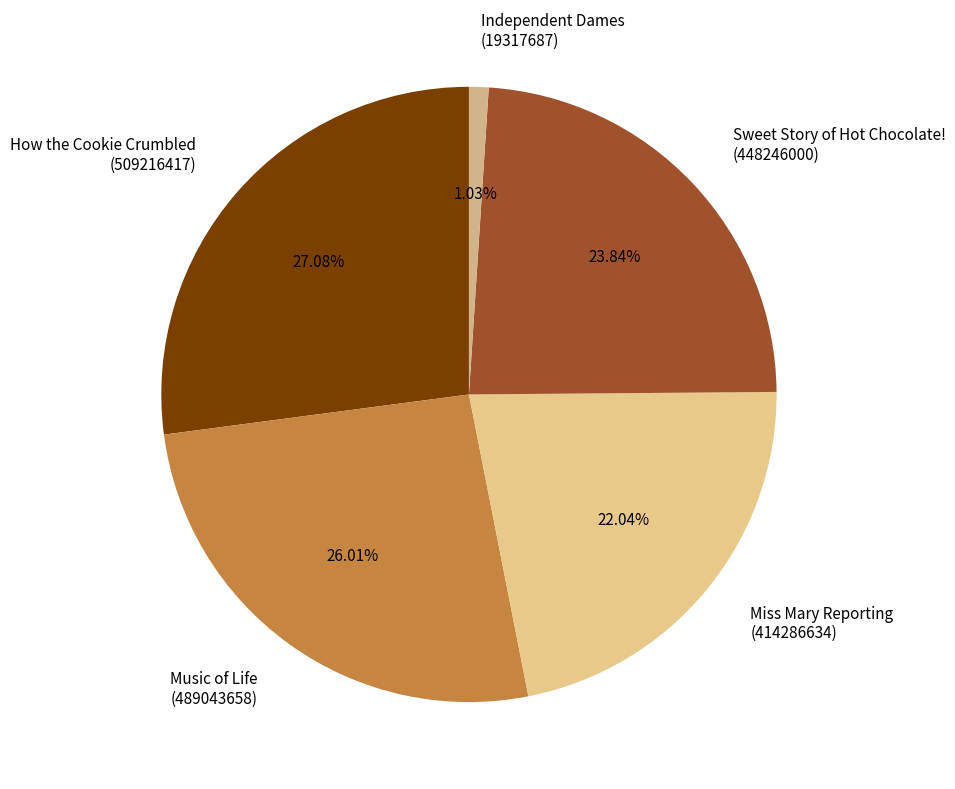

Does any single category account for the majority?

No